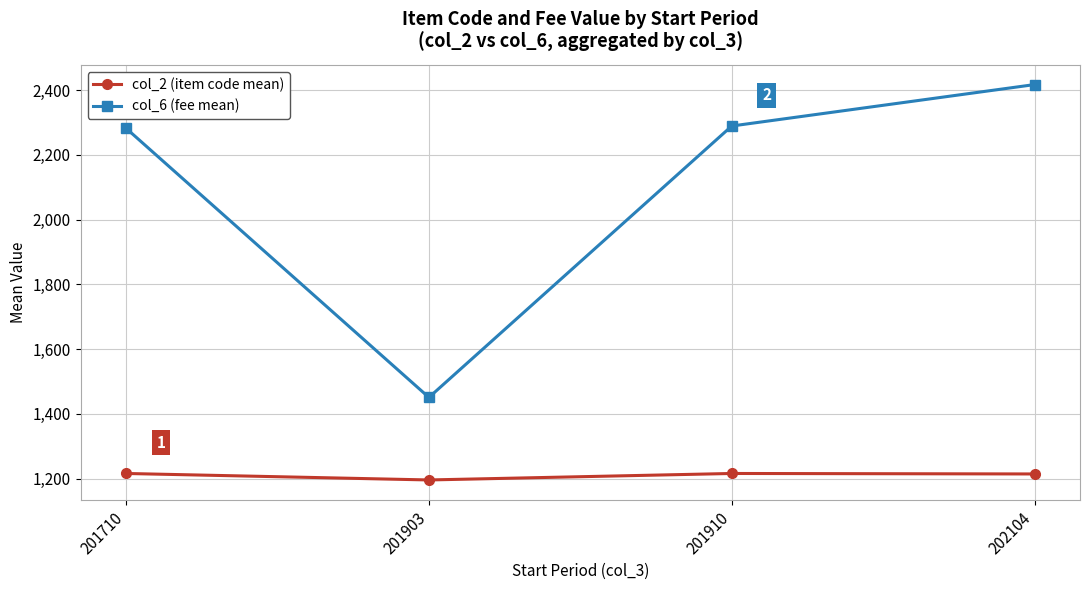

At which category is the sum across all series the highest?

202104